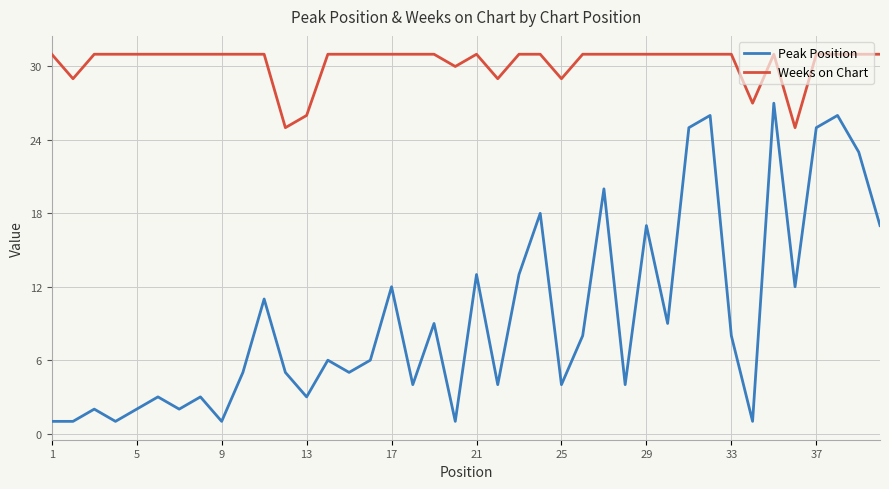

What is the difference between the maximum and minimum values in the Weeks on Chart series?

6